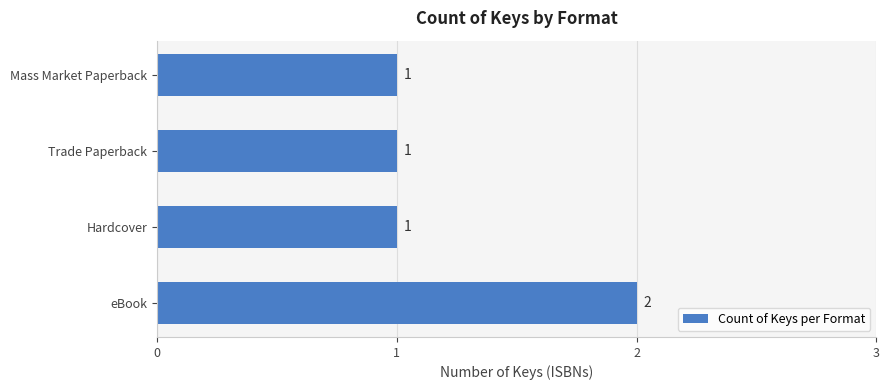

True or false: the data shows 1 at Trade Paperback.

True